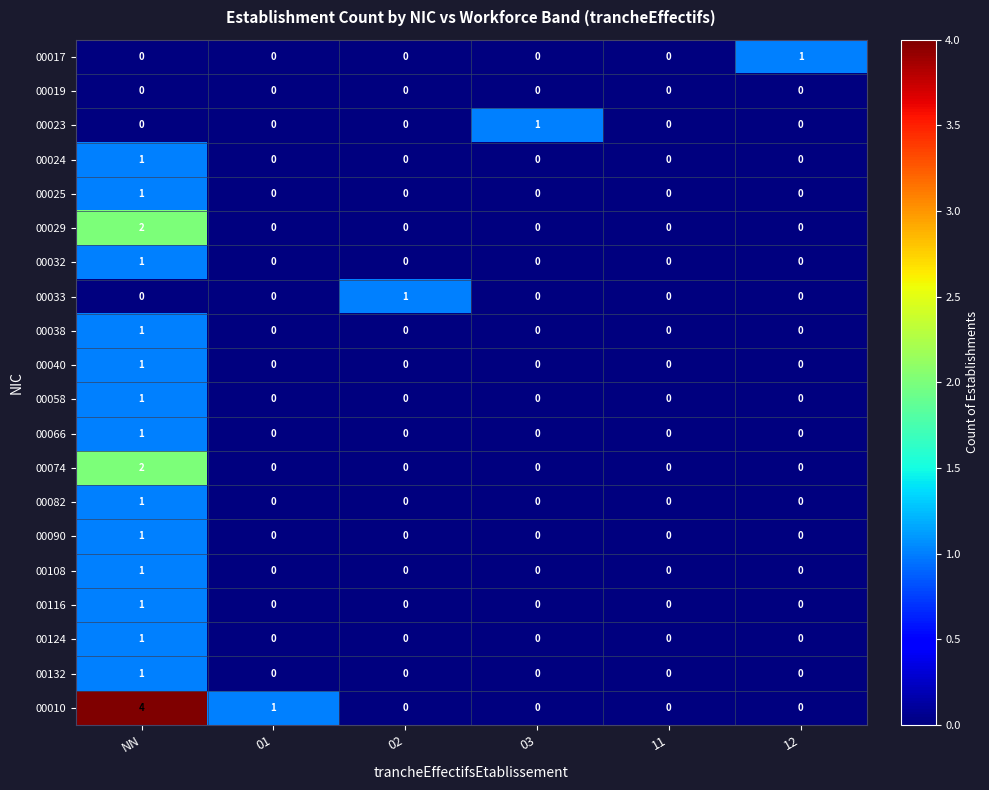

At how many categories does at least one series exceed 3?

1